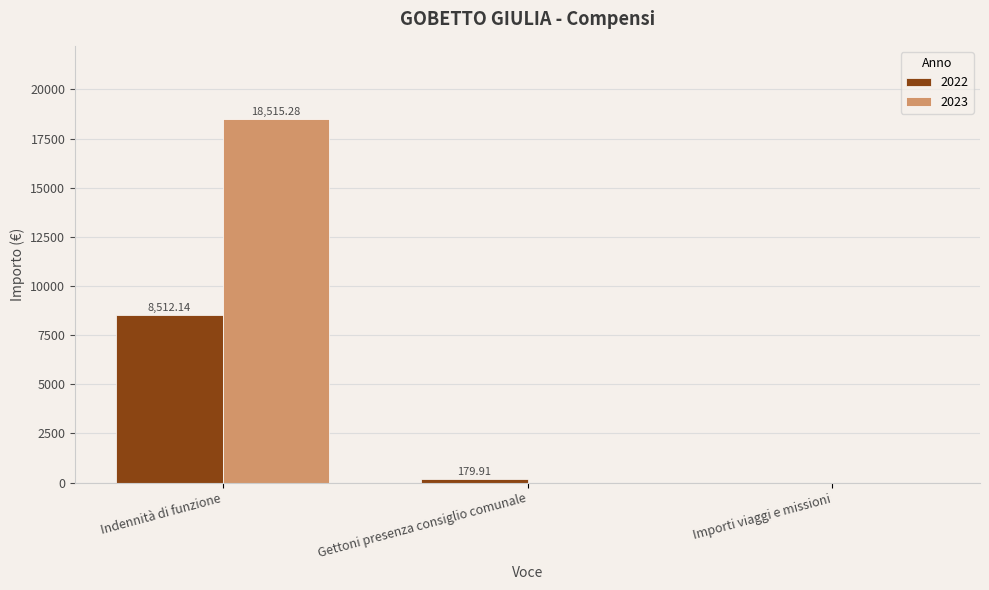

Is the value of 2023 at Gettoni presenza consiglio comunale greater than the value of 2022 at Gettoni presenza consiglio comunale?

No